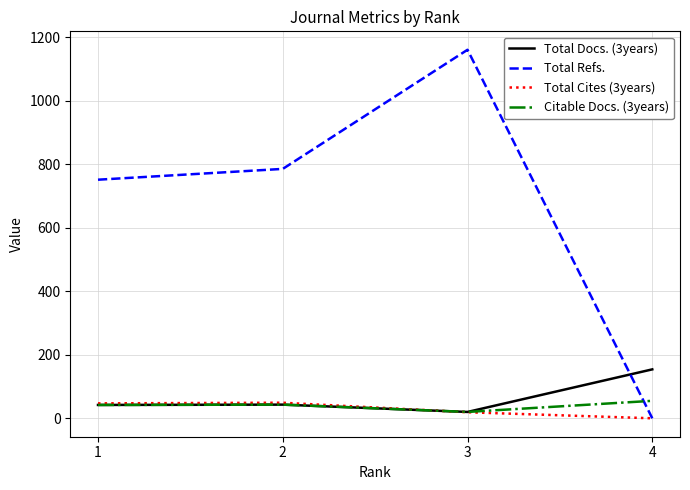

Which series has the widest spread of values?

Total Refs.